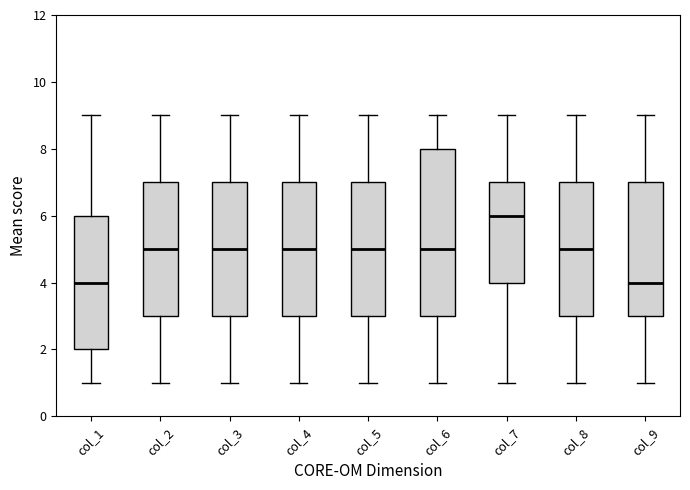

Which box is the tallest, from its lower edge to its upper edge?

col_6